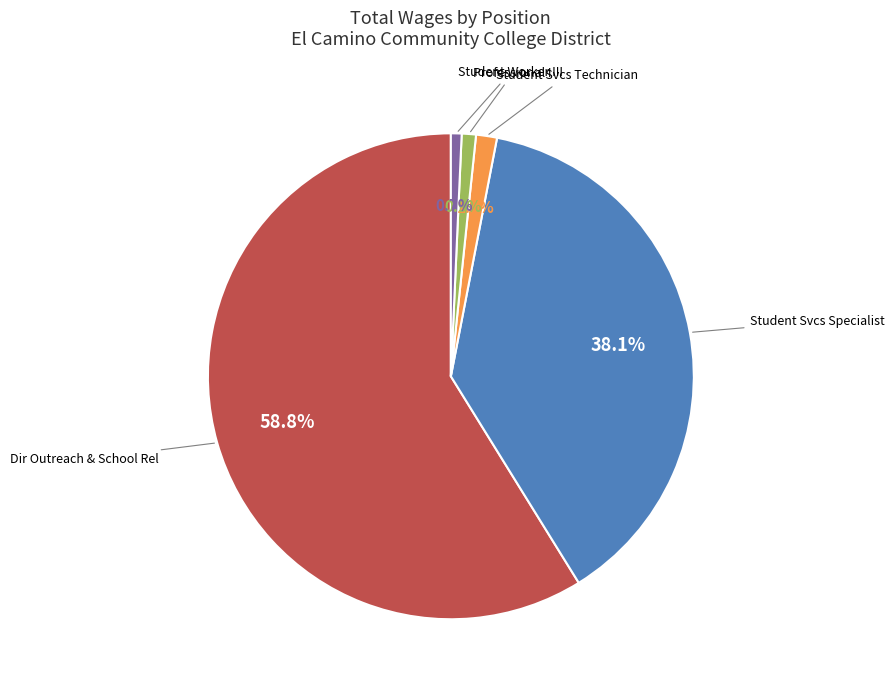

Is there any slice that represents more than half of the pie?

Yes